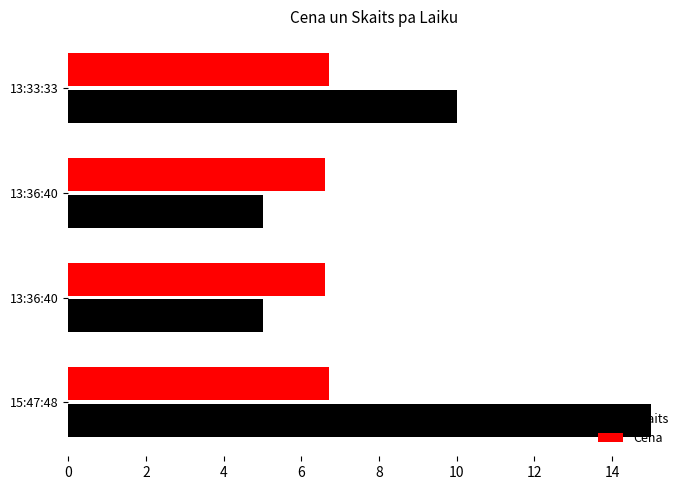

What are all the series names shown in the legend?

Skaits, Cena